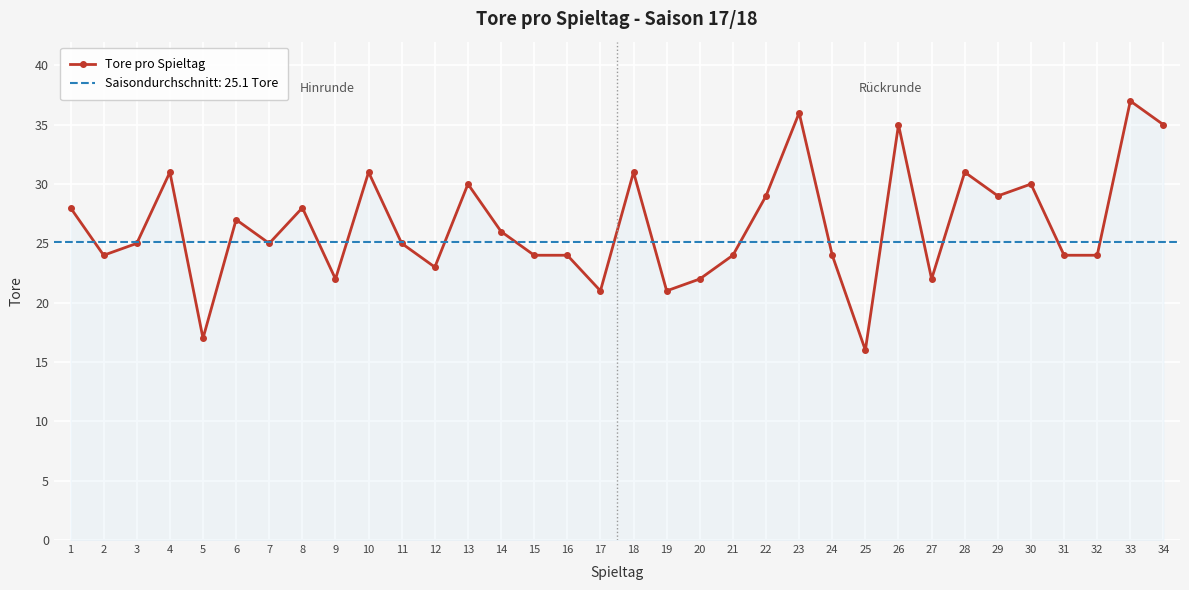

What is the smallest value displayed?

16